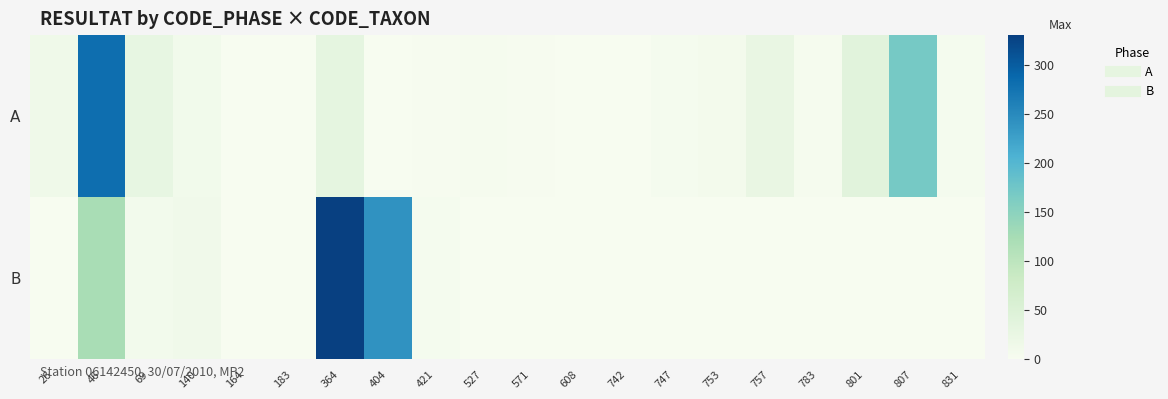

Which series has the widest spread of values?

B